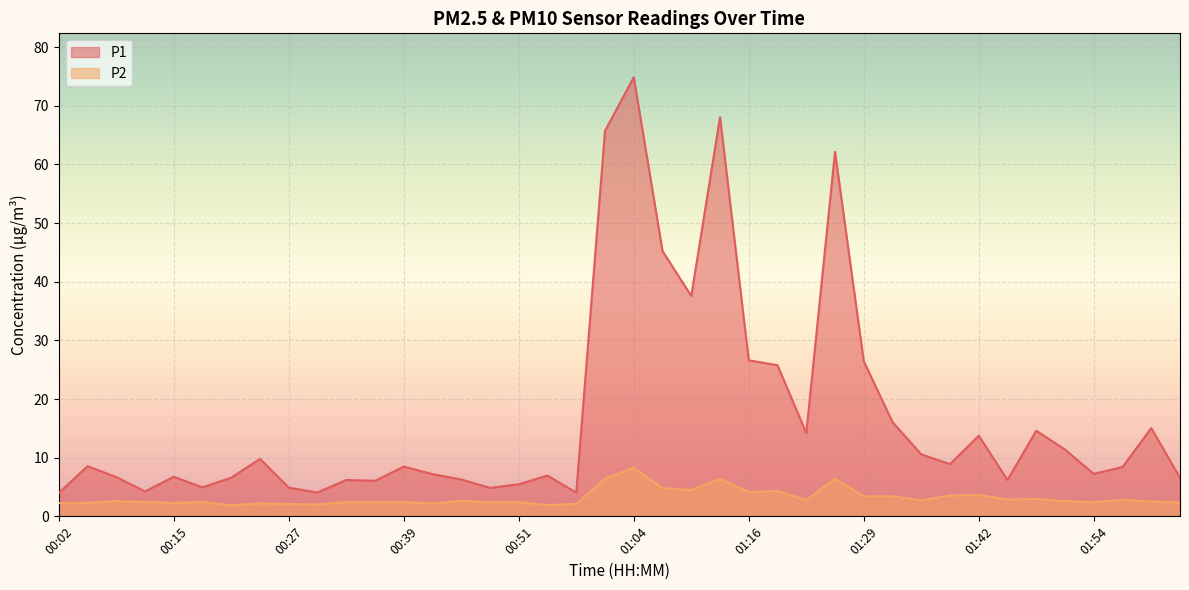

True or false: P1 and P2 intersect in this chart.

False